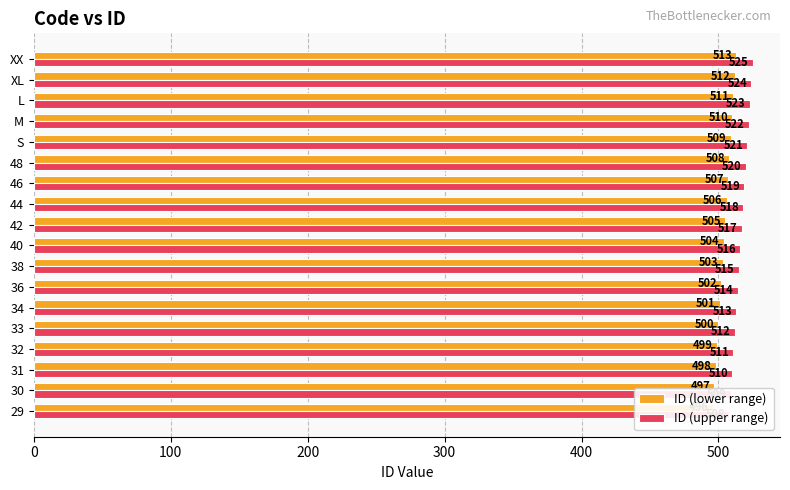

What is the difference between the maximum and second lowest values in the ID (upper range) series?

16